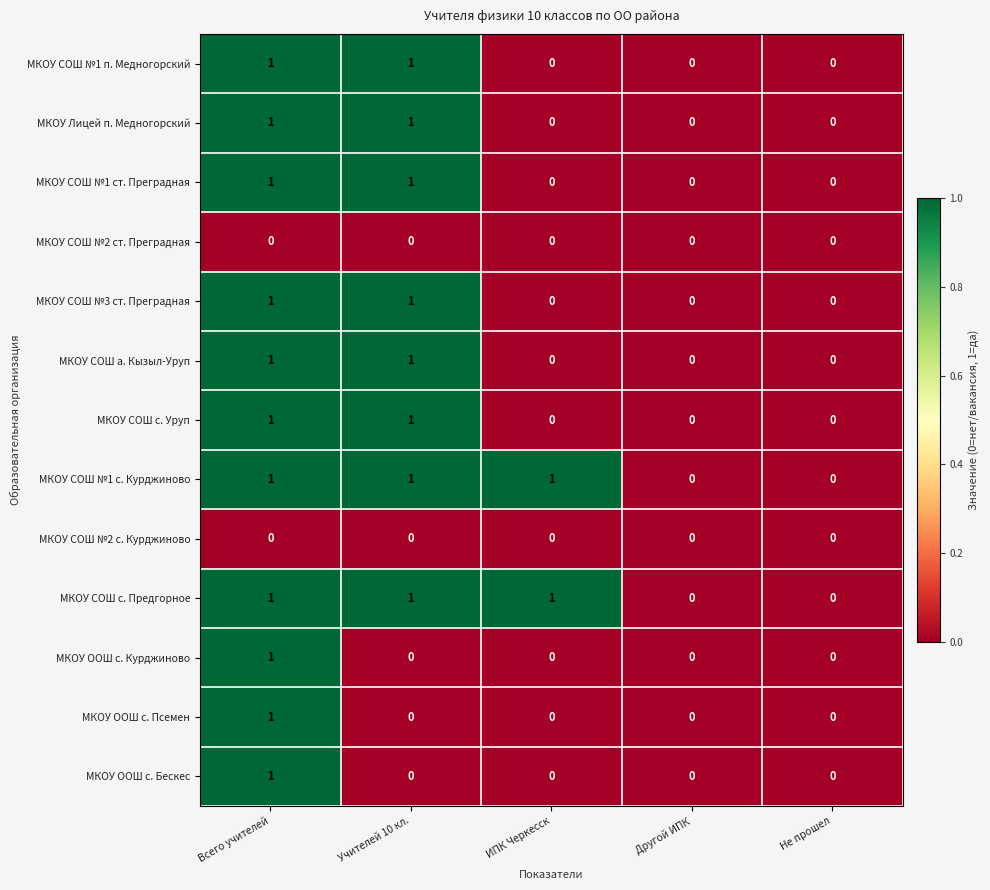

At which category is the sum across all series the highest?

Всего учителей